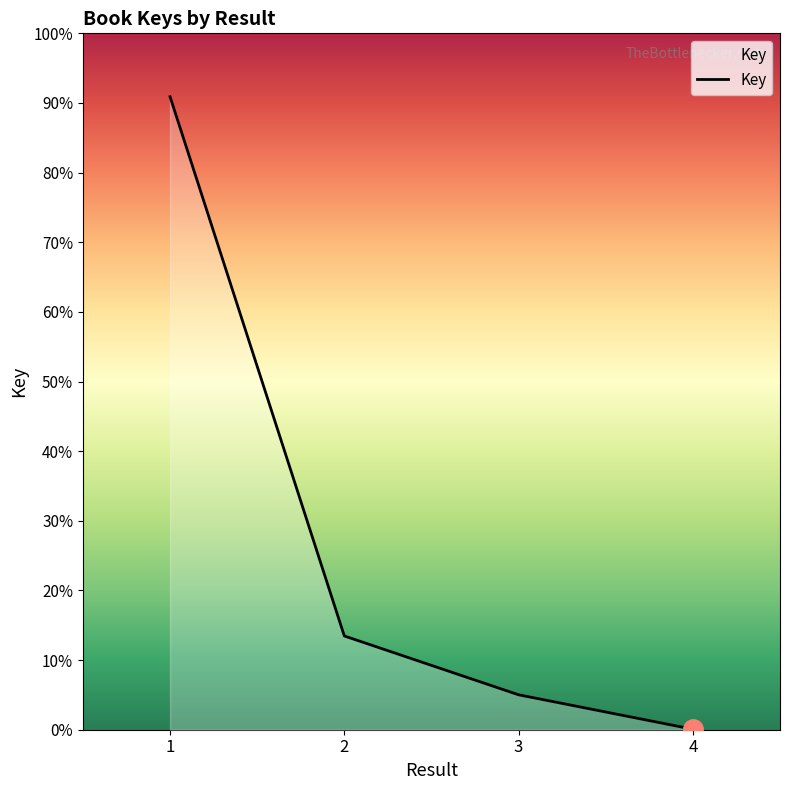

True or false: there are more than 2 points higher than both neighbors.

False